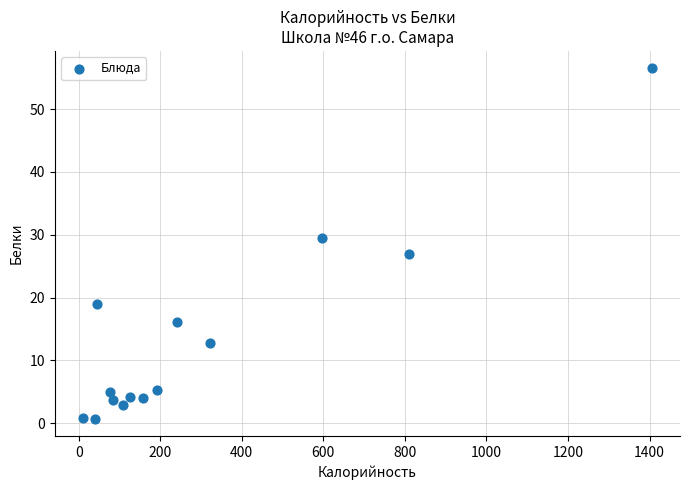

What is the range of X values (max minus min)?

1394.0